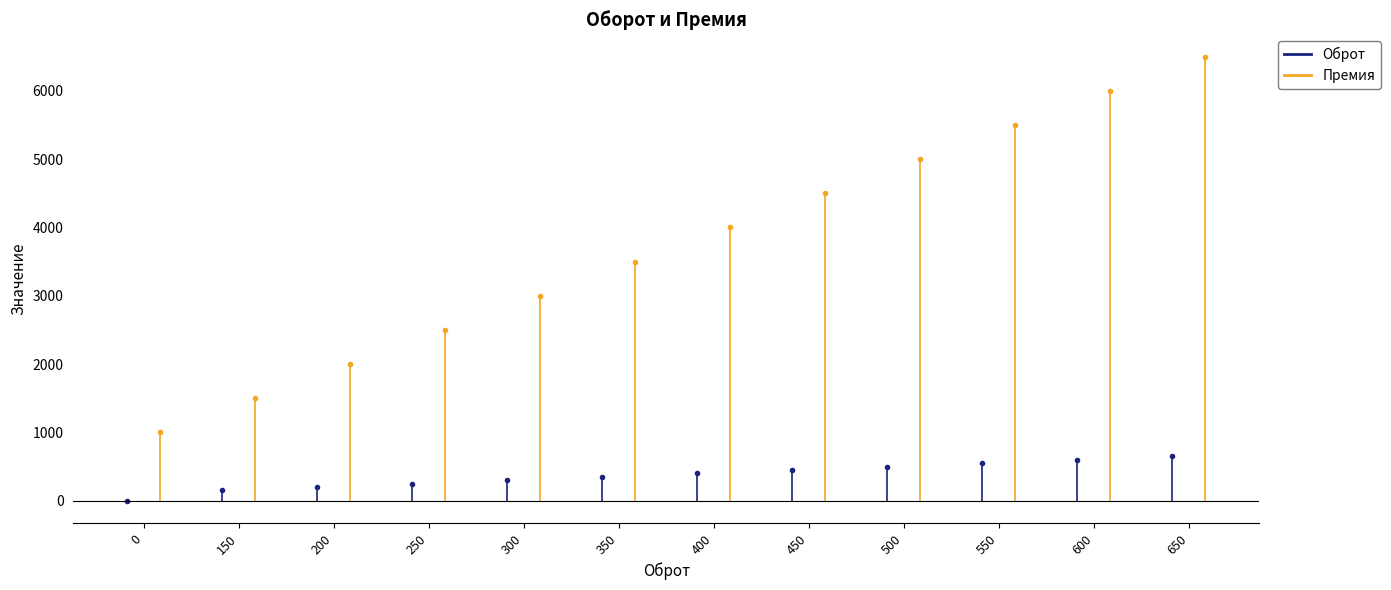

What is the difference between the second highest and second lowest values in the Премия series?

4500